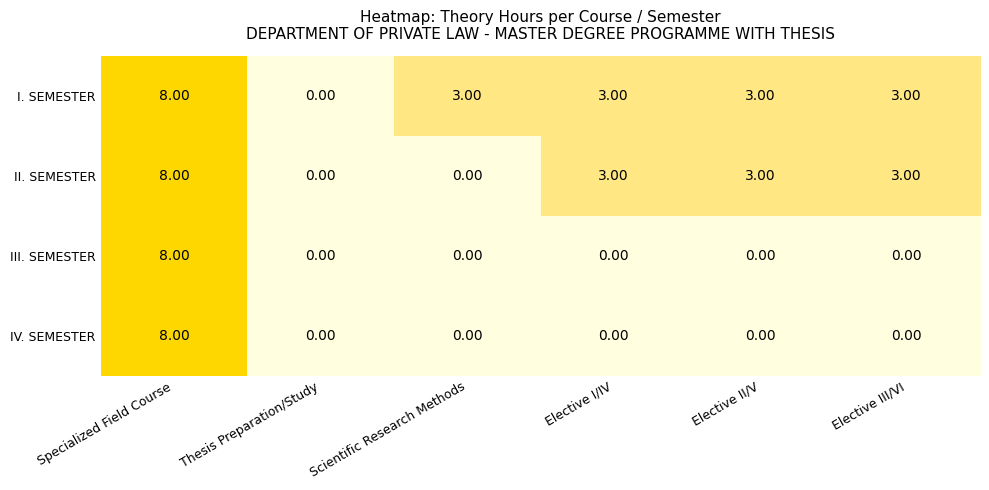

At which category does the chart reach its peak across all series?

Specialized Field Course